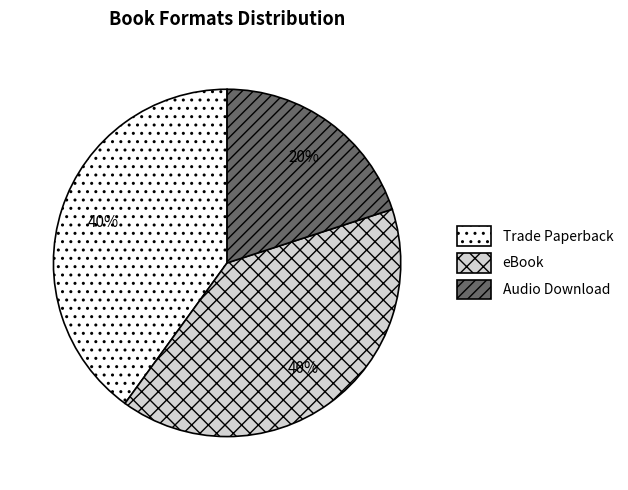

Combined, do Trade Paperback and Audio Download account for over 50%?

Yes